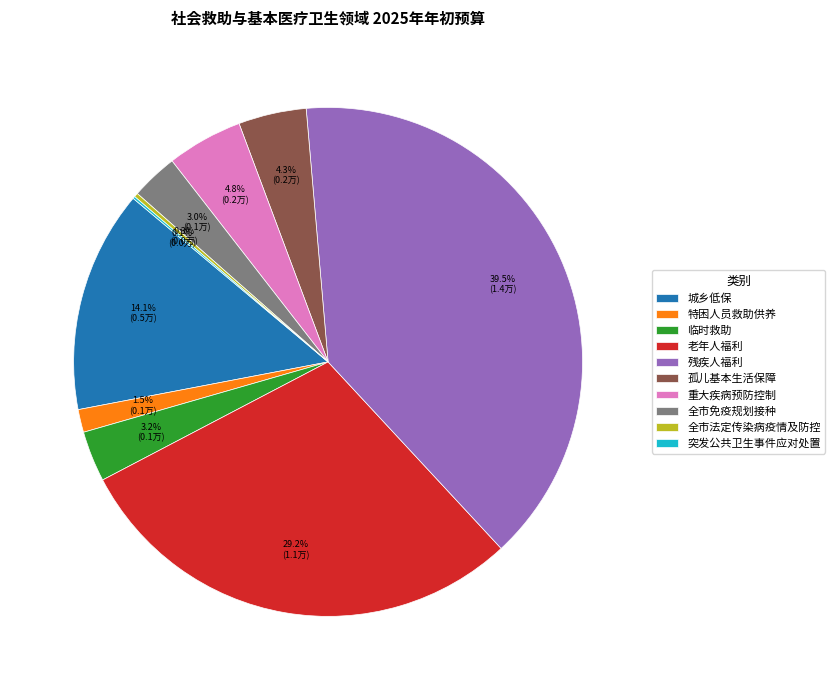

To the nearest percent, what is the average slice percentage?

10%